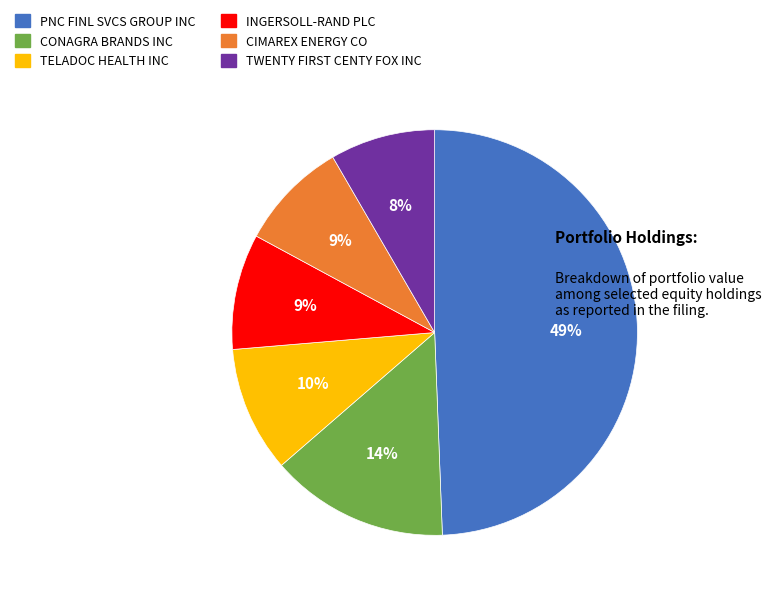

To the nearest percent, what is the average slice percentage?

17%